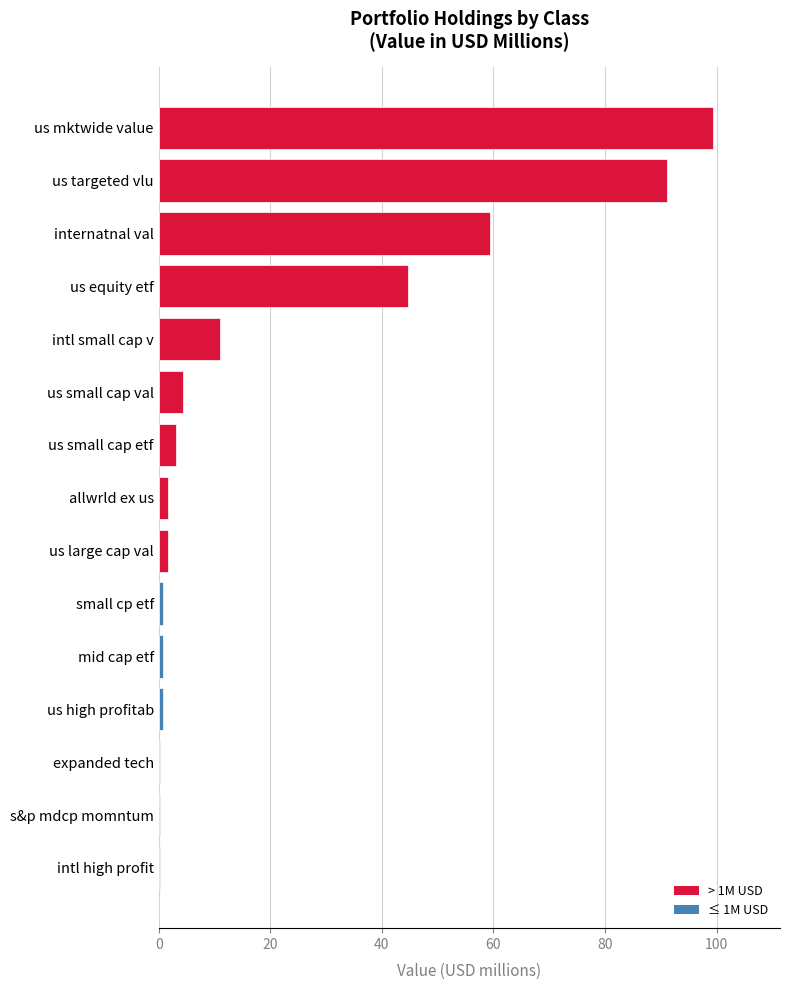

What is the greatest value displayed?

99.4